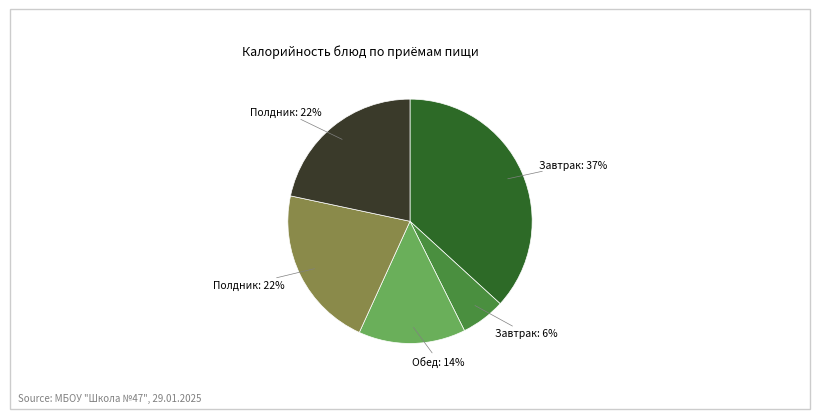

Is there a majority slice in this chart?

No